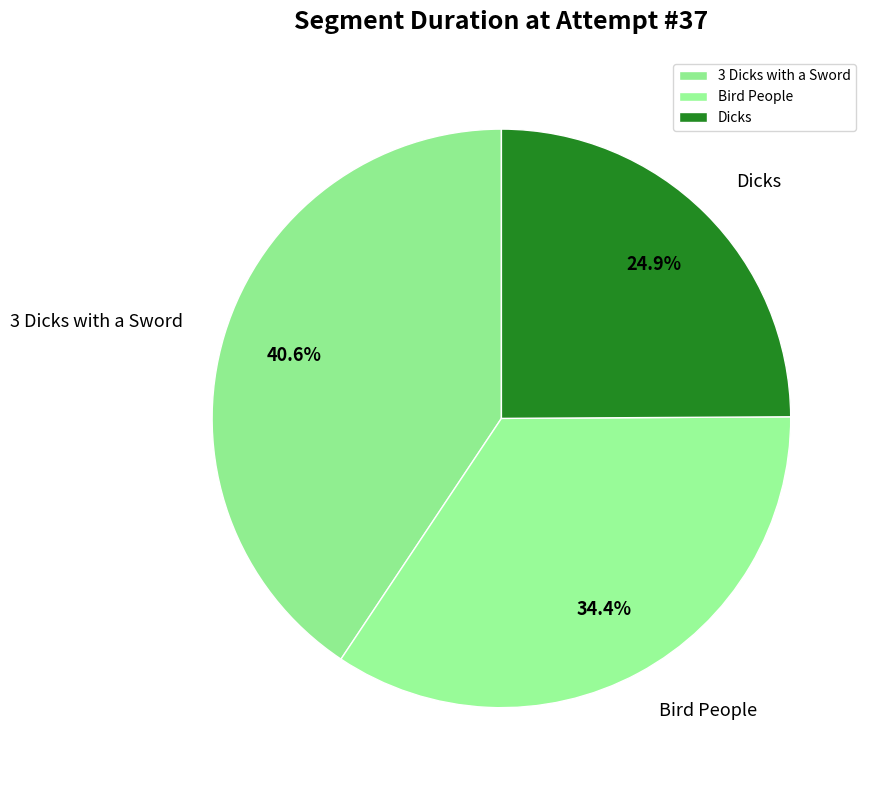

What is the total percentage of Dicks and Bird People?

59.4%